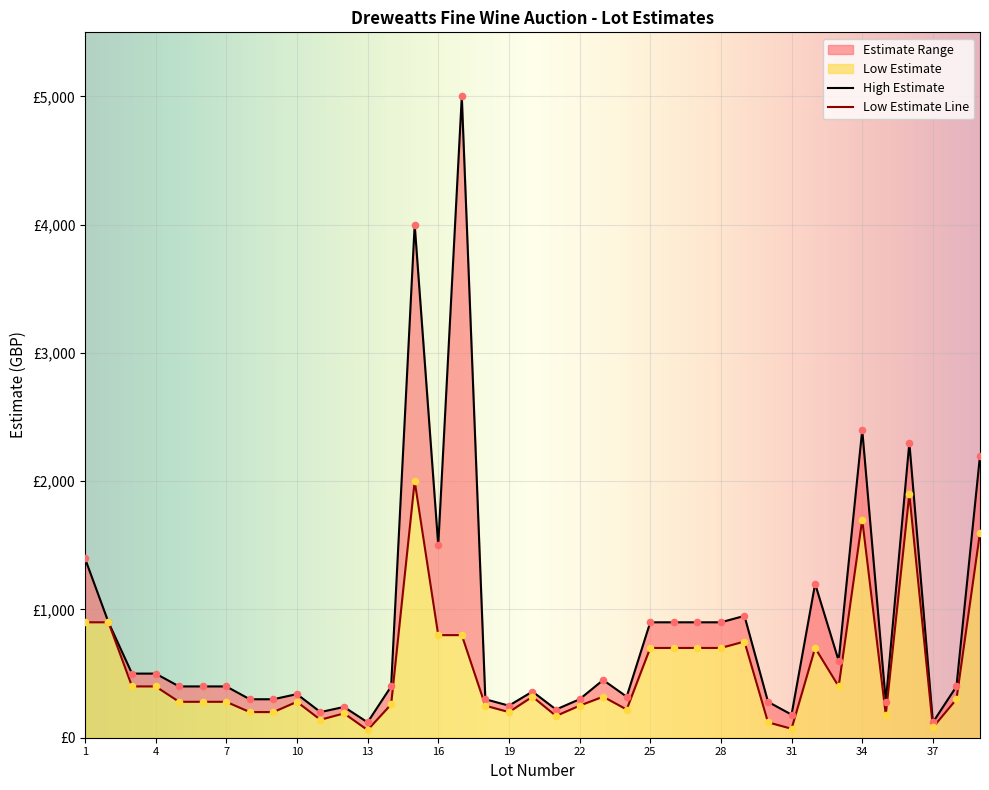

At which category is the sum across all series the highest?

15